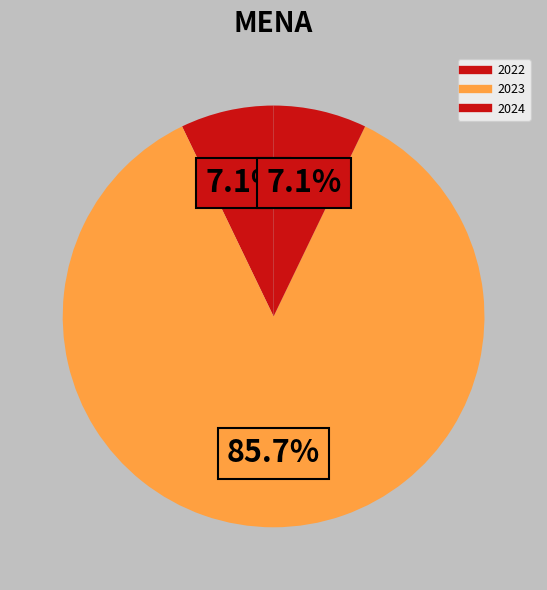

To the nearest percent, what is the combined percentage of 2024 and 2023?

93%